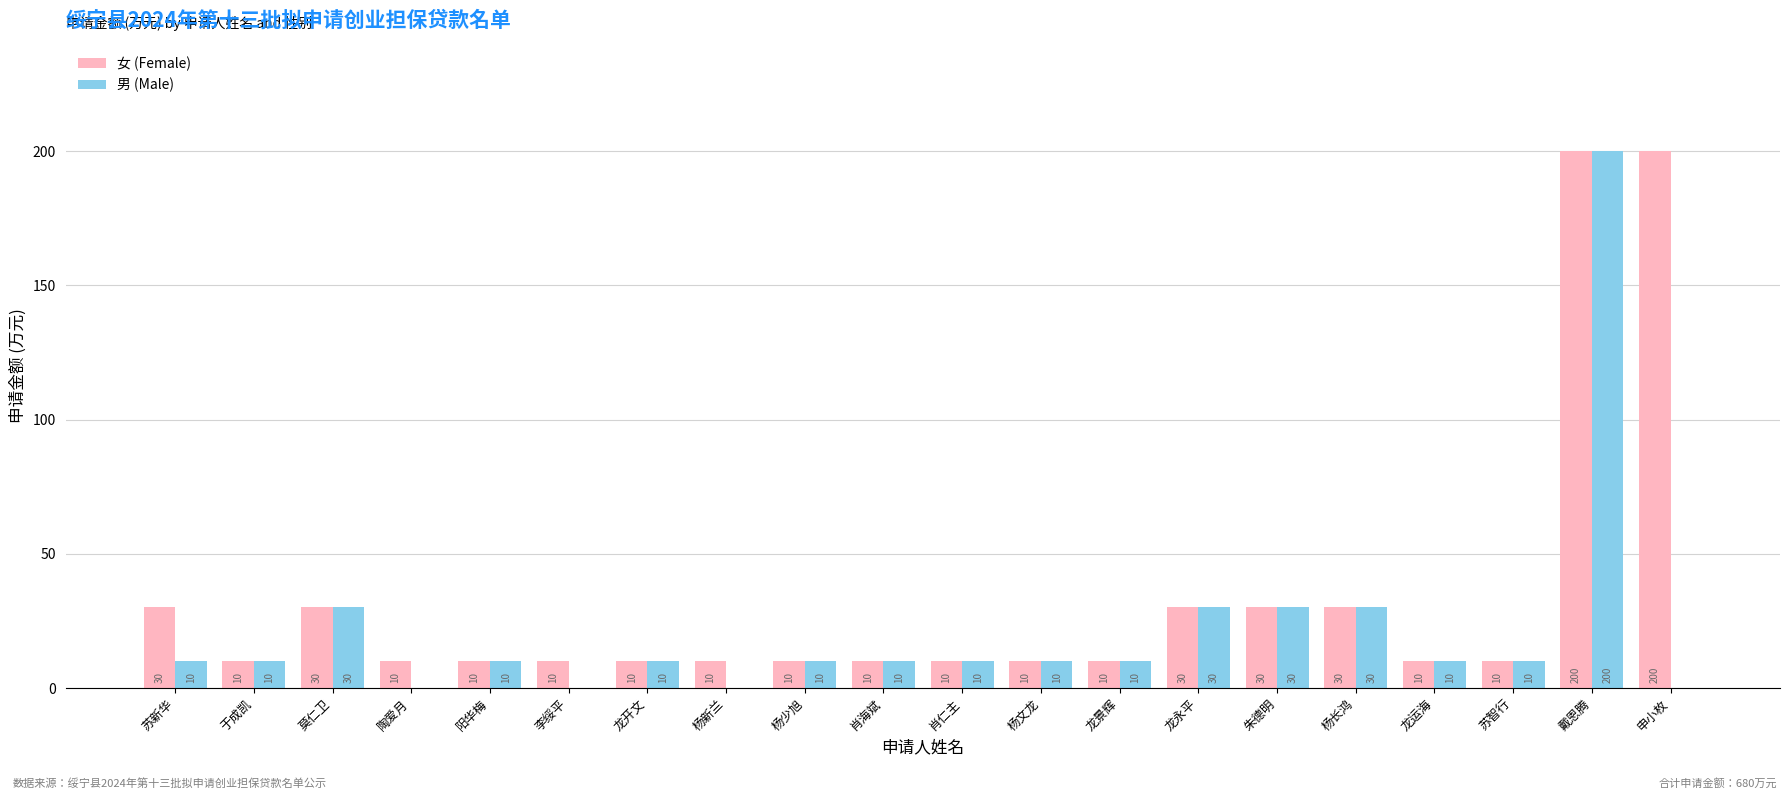

What is the maximum value shown in the chart?

200